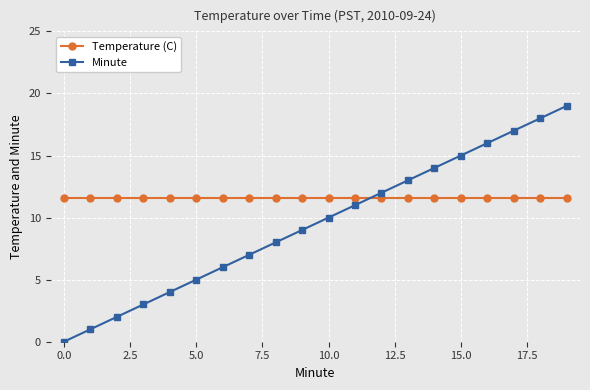

List the series in order of their peak value, lowest first.

Temperature (C), Minute